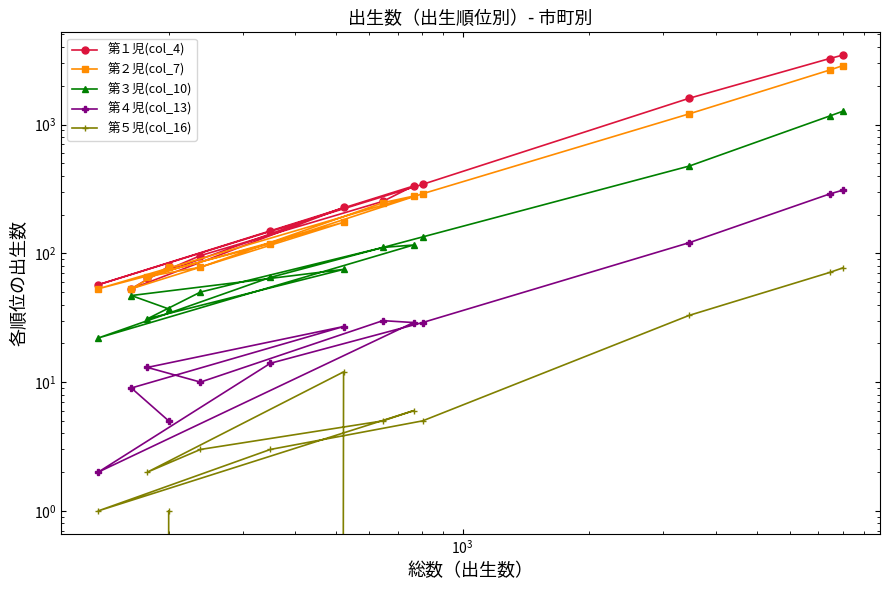

How many values in the 第３児(col_10) series are below 75?

6